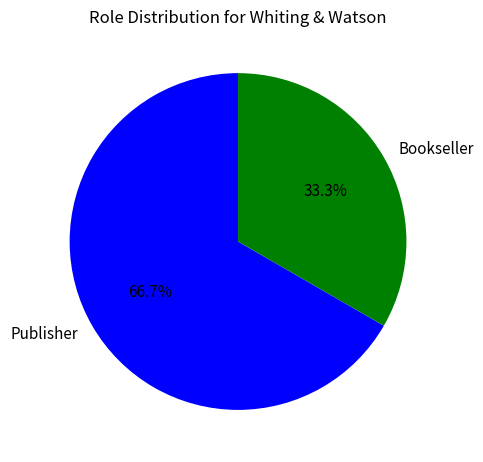

To the nearest percent, what percentage of the pie is Bookseller?

33%